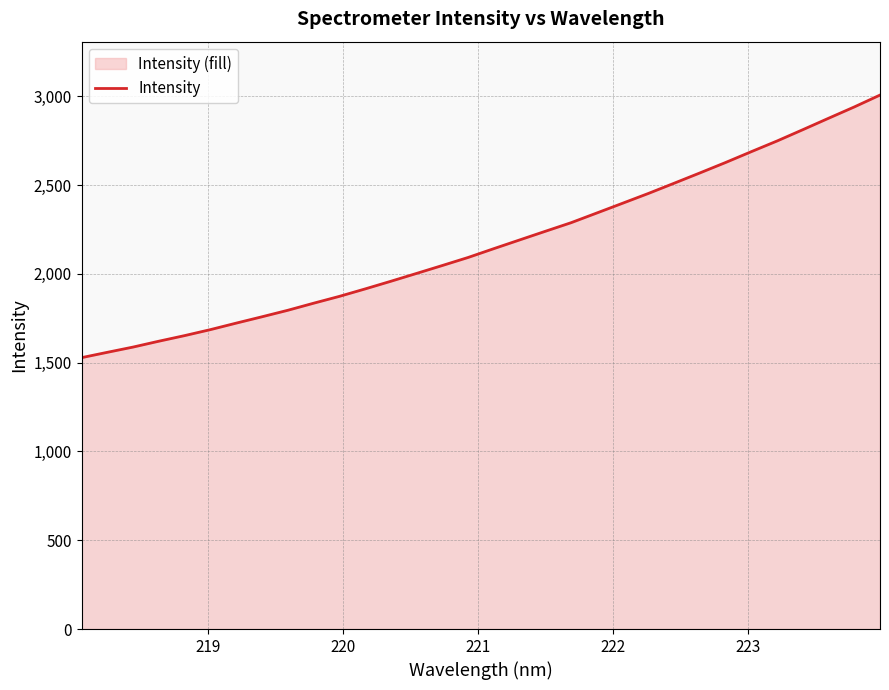

What is the minimum value shown in the chart?

1528.1